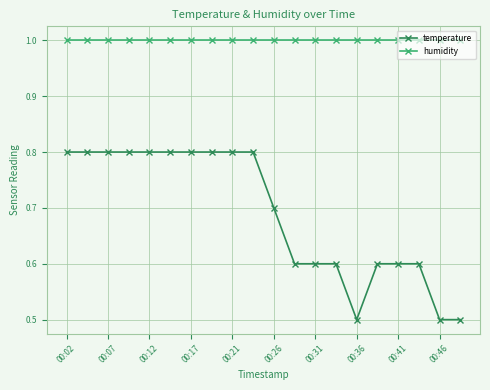

At how many categories does at least one series exceed 0?

20